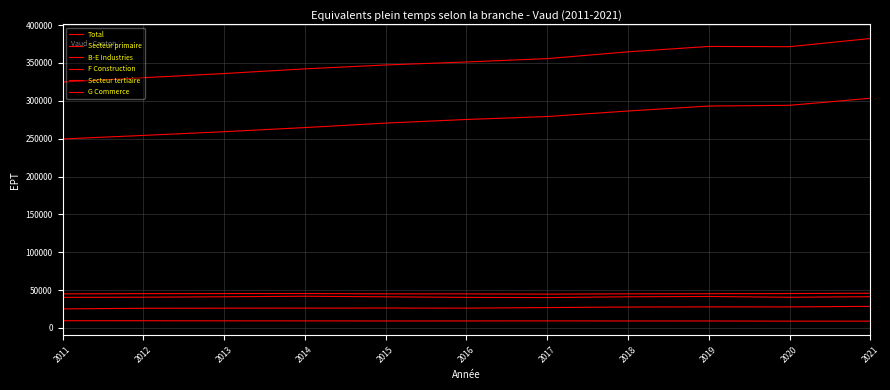

List the labels in order of B-E Industries value, smallest first.

2017, 2011, 2016, 2020, 2012, 2015, 2018, 2013, 2021, 2019, 2014